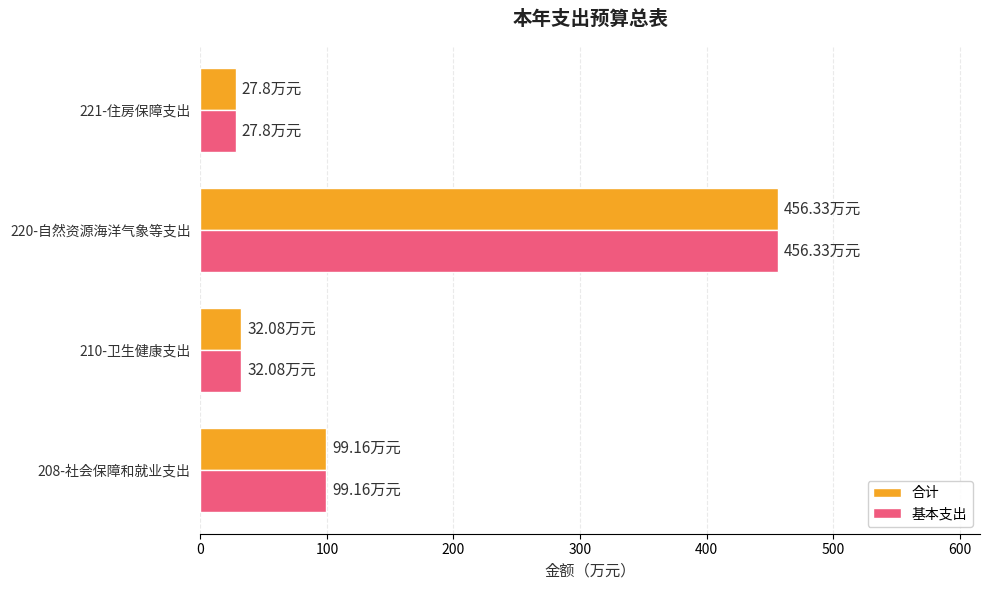

What is the total value across all series at 208-社会保障和就业支出?

198.3